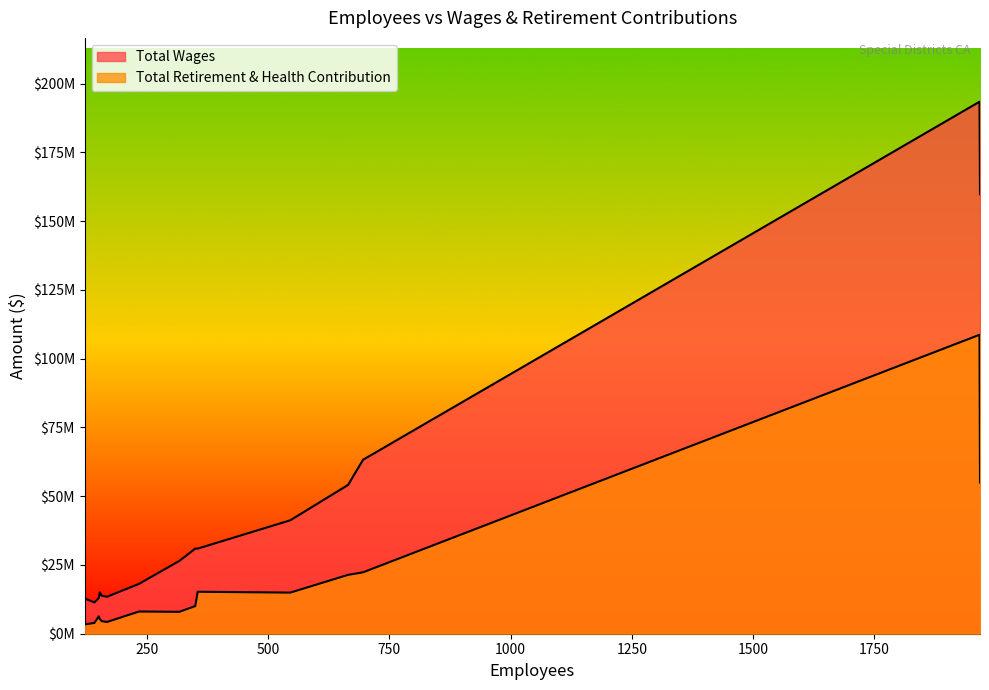

List the series in order of their peak value, highest first.

Total Wages, Total Retirement & Health Contribution